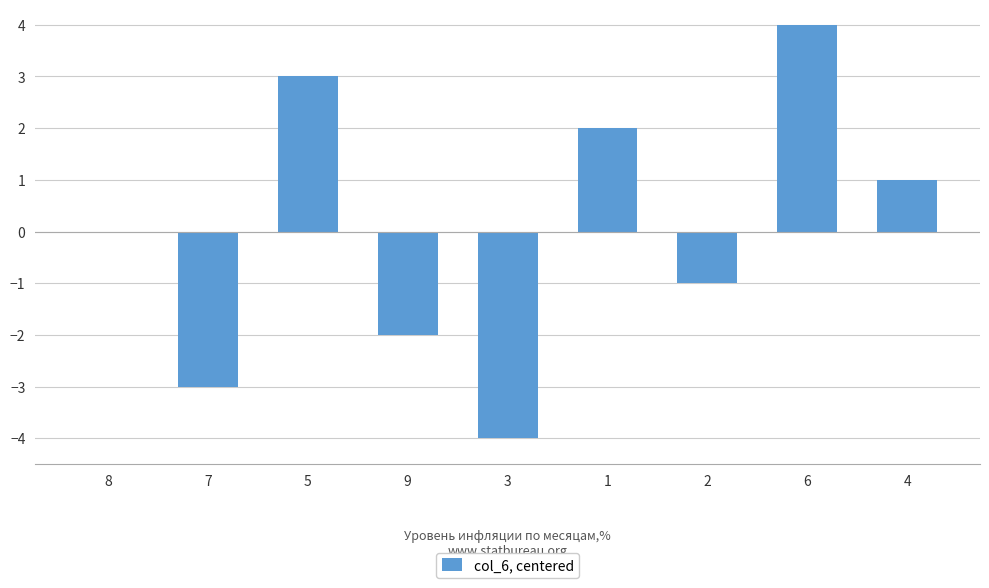

What is the greatest value displayed?

4